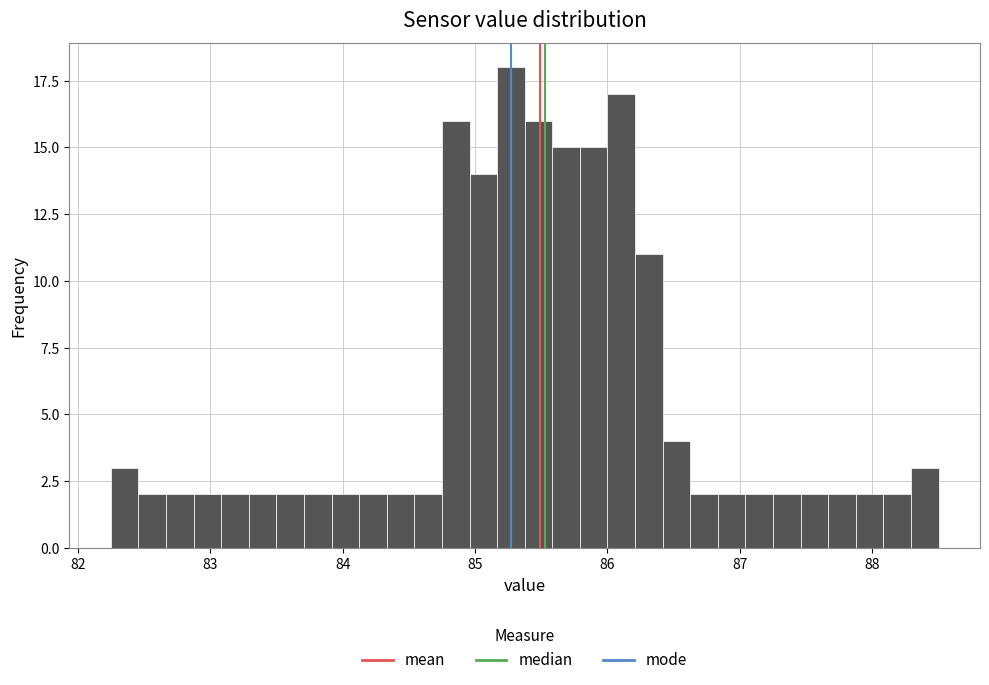

Read against the x-axis, roughly where is the centre of the tallest bar?

85.3